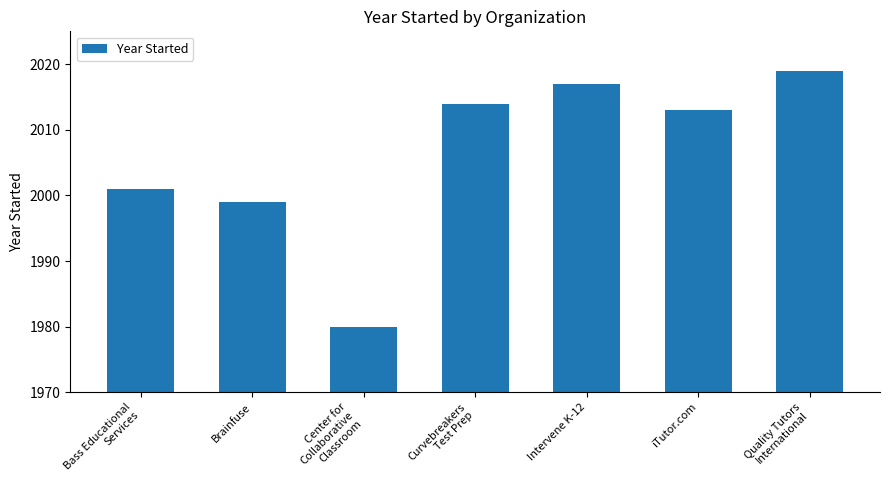

What is the label of the 1st bar from the left?

Bass Educational
Services